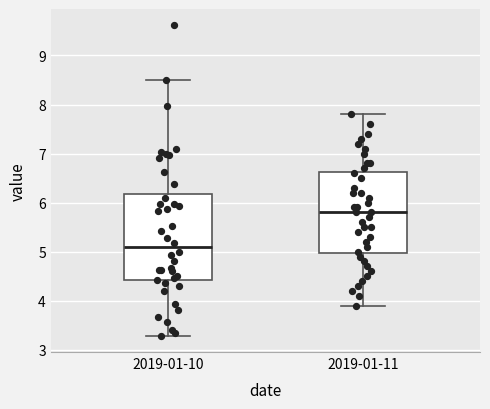

Which box is the tallest, from its lower edge to its upper edge?

2019-01-10